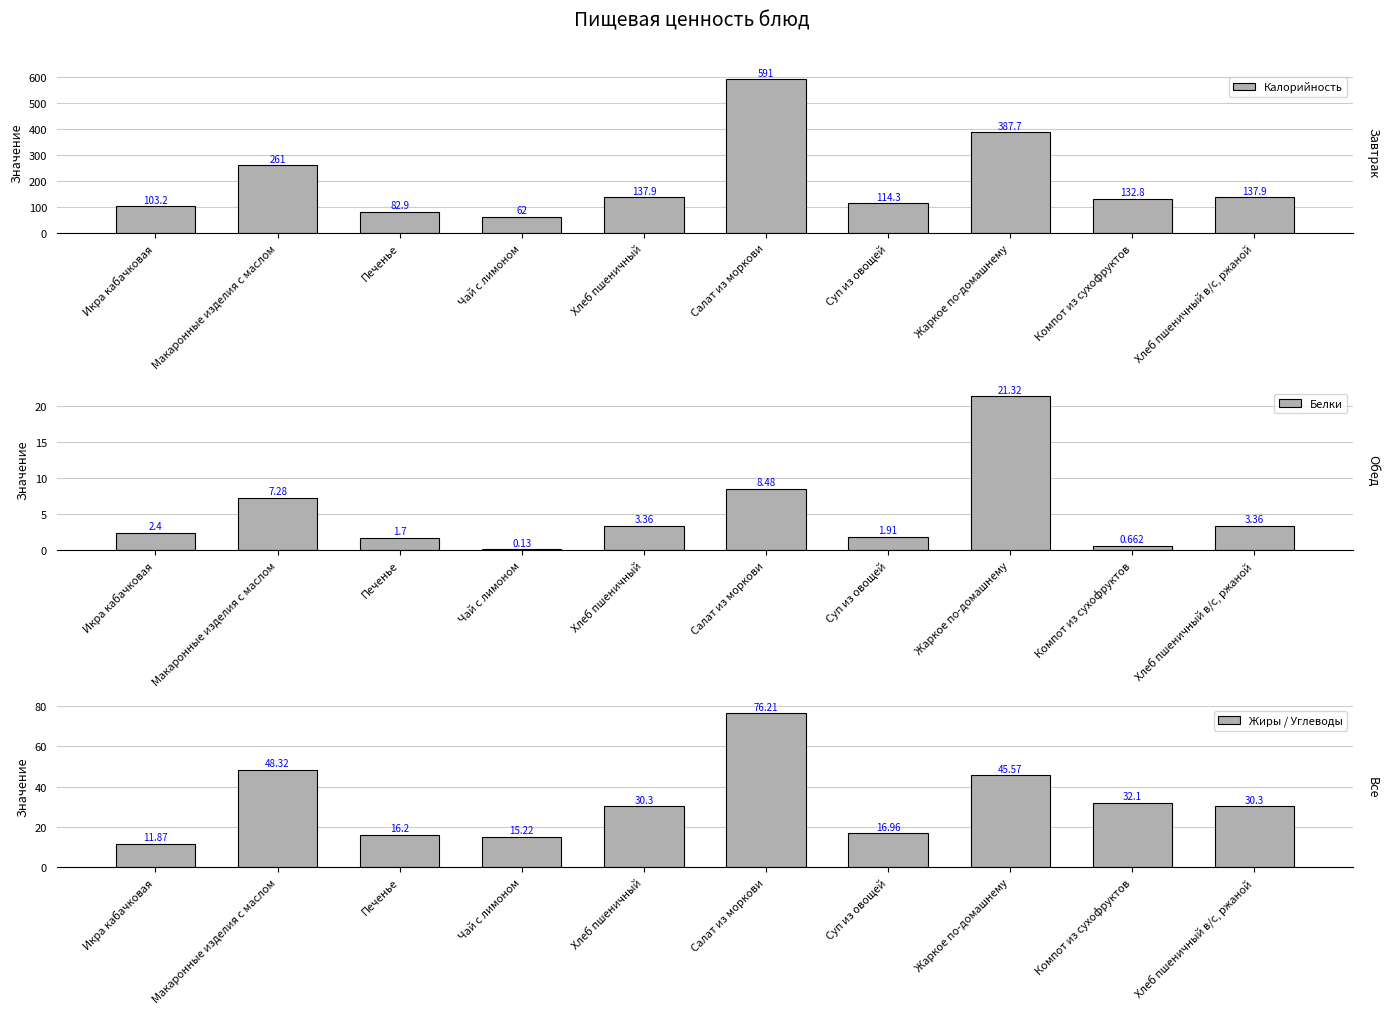

How many data points in Белки are less than 3?

5